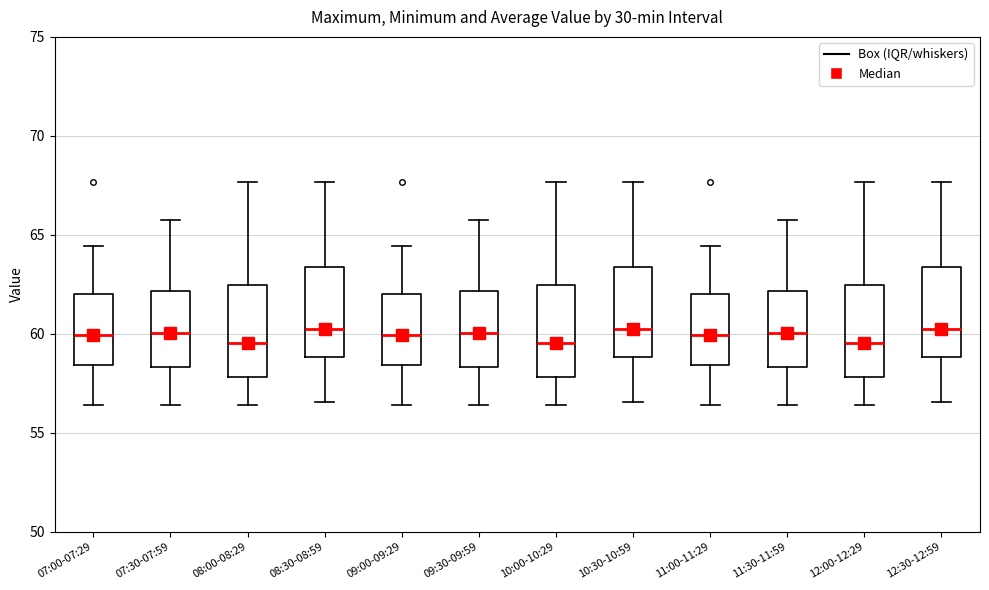

Reading left to right, transcribe this box plot: for each box, give where its median line is, the range the box spans, and where its two whiskers end, as read against the y-axis. The values are not printed on the chart, so give them approximately, as read against the axis.

07:00-07:29: median 60.0, box 58.5 to 62.0, whiskers 56.5 to 64.5
07:30-07:59: median 60.0, box 58.5 to 62.0, whiskers 56.5 to 65.5
08:00-08:29: median 59.5, box 58.0 to 62.5, whiskers 56.5 to 67.5
08:30-08:59: median 60.5, box 59.0 to 63.5, whiskers 56.5 to 67.5
09:00-09:29: median 60.0, box 58.5 to 62.0, whiskers 56.5 to 64.5
09:30-09:59: median 60.0, box 58.5 to 62.0, whiskers 56.5 to 65.5
10:00-10:29: median 59.5, box 58.0 to 62.5, whiskers 56.5 to 67.5
10:30-10:59: median 60.5, box 59.0 to 63.5, whiskers 56.5 to 67.5
11:00-11:29: median 60.0, box 58.5 to 62.0, whiskers 56.5 to 64.5
11:30-11:59: median 60.0, box 58.5 to 62.0, whiskers 56.5 to 65.5
12:00-12:29: median 59.5, box 58.0 to 62.5, whiskers 56.5 to 67.5
12:30-12:59: median 60.5, box 59.0 to 63.5, whiskers 56.5 to 67.5